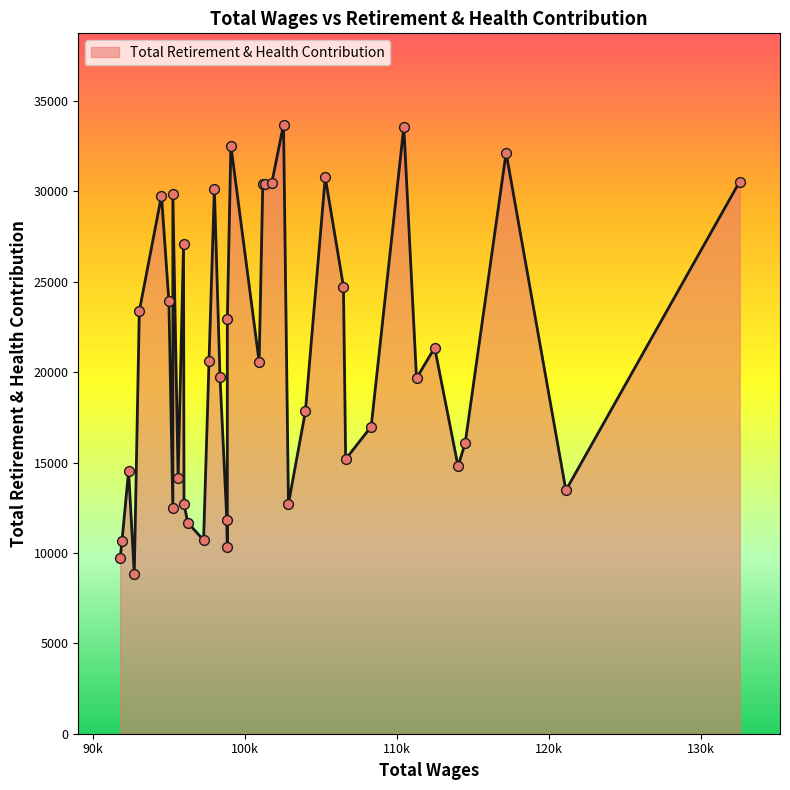

Which has a higher value, 24 or 27?

24